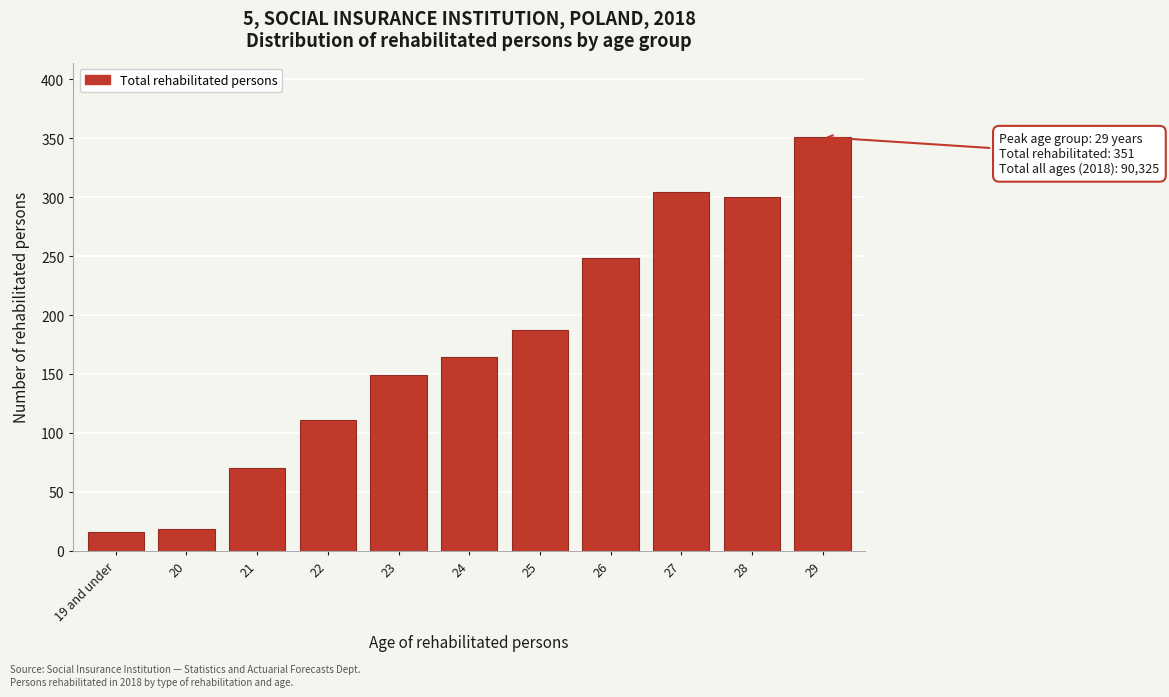

Reading right to left, list all the values displayed in this chart.

351	300	304	248	187	164	149	111	70	18	16